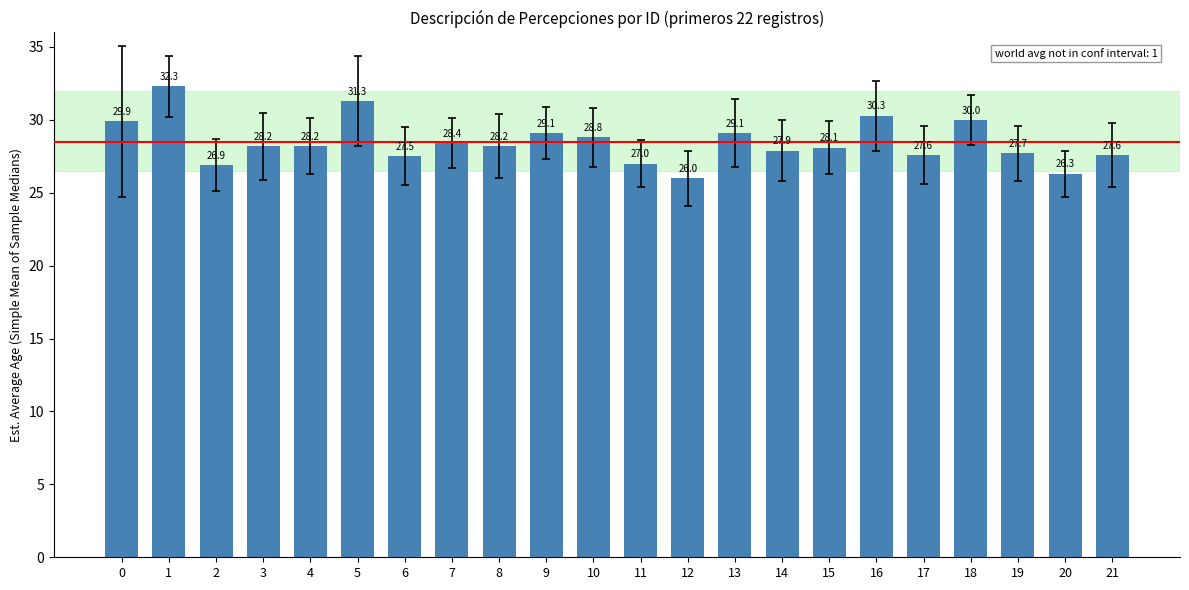

Between 21 and 2, which is larger?

21